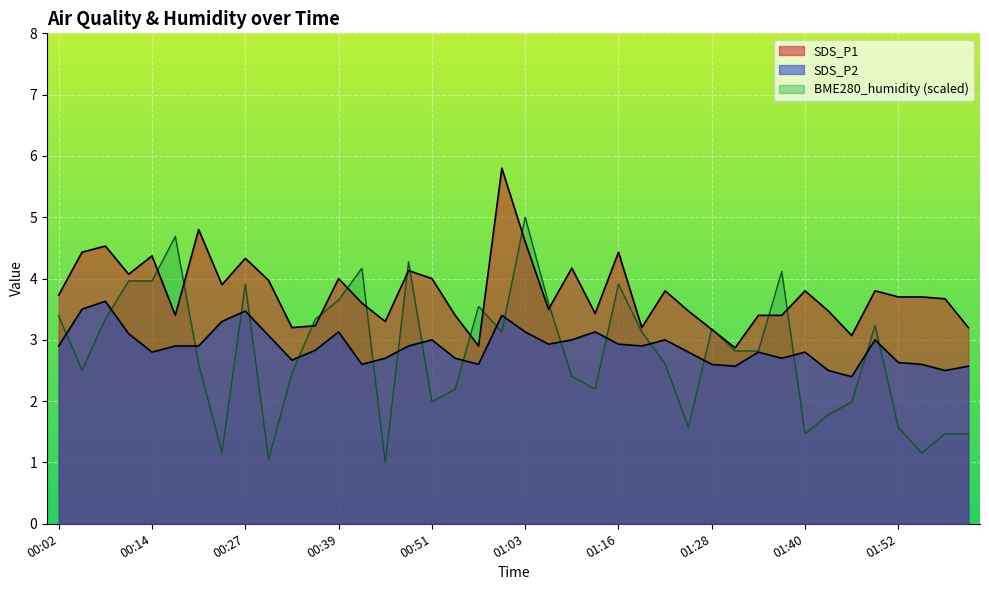

What is the label of the 37th point from the right?

00:11